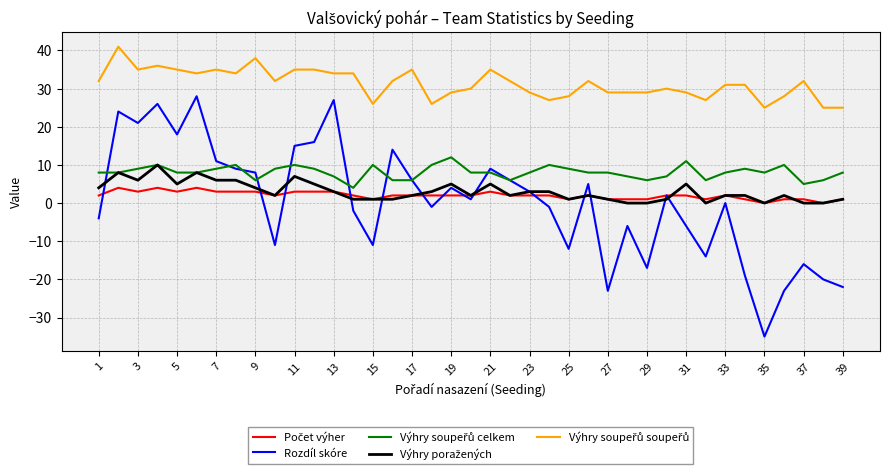

What is the maximum value shown in the chart?

41